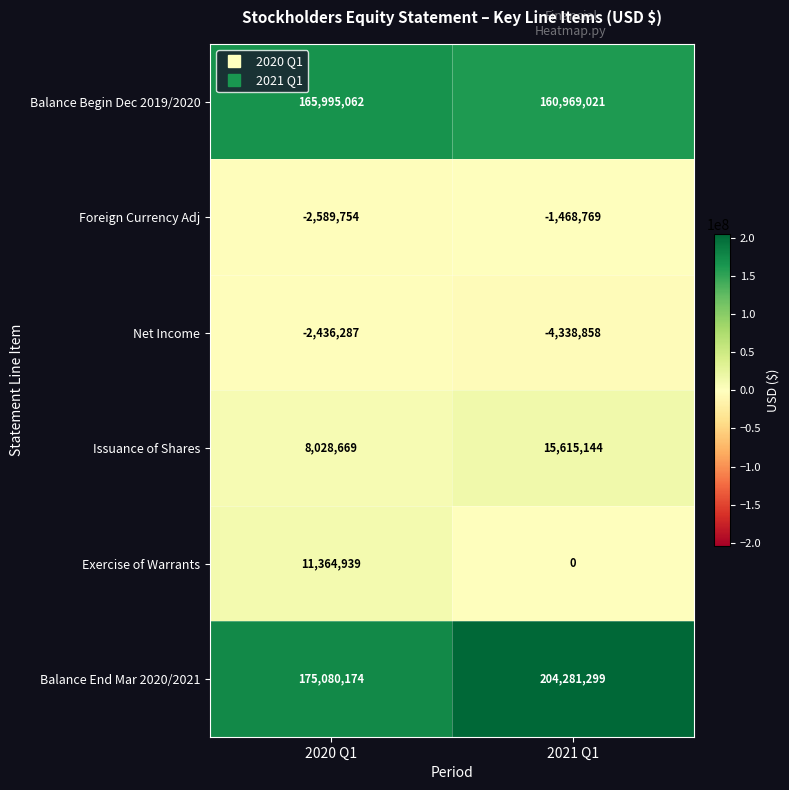

What is the sum of the Net Income values at 2021 Q1 and 2020 Q1?

-6775145